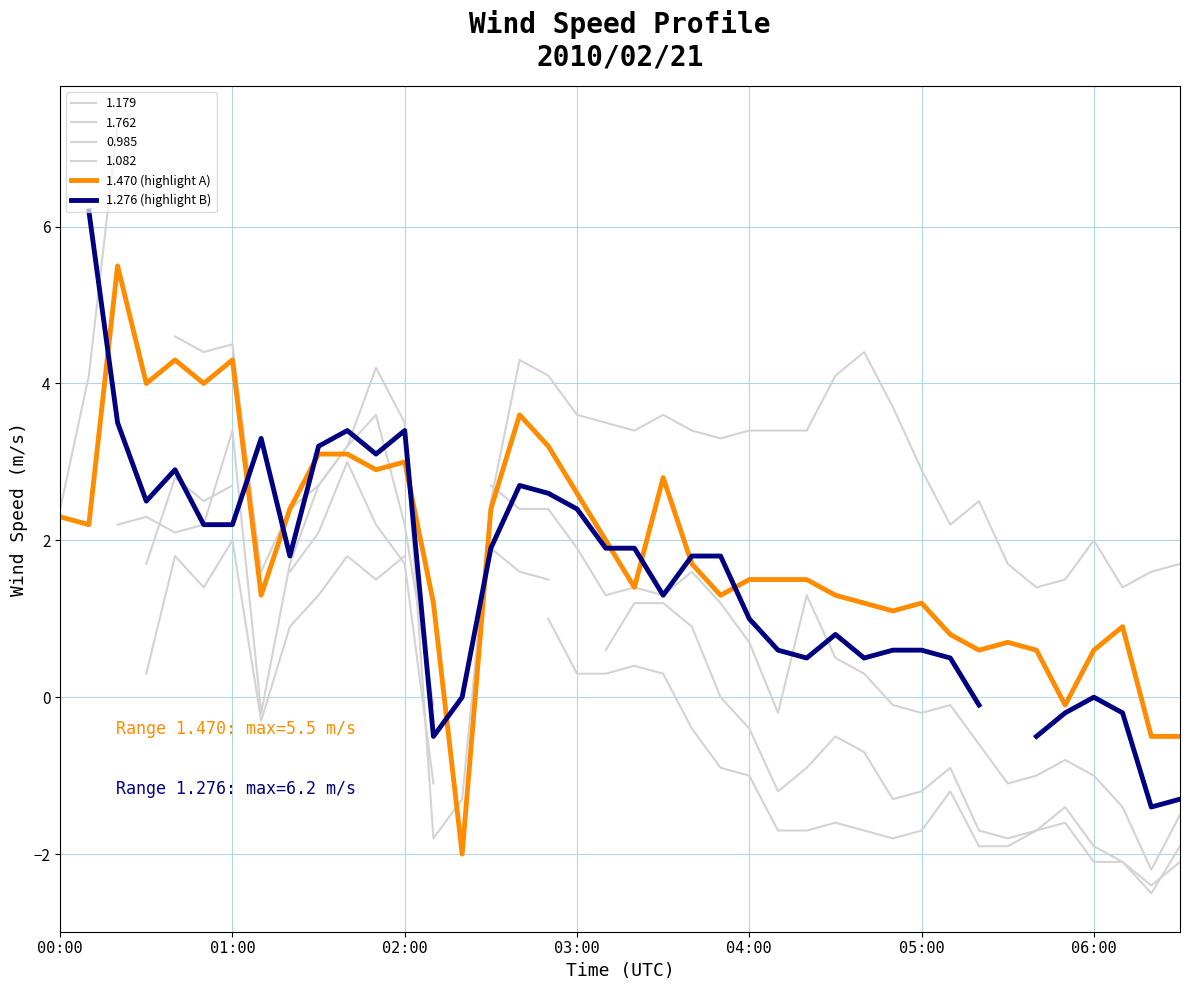

How many data points in 1.276 (highlight B) are less than 0?

7